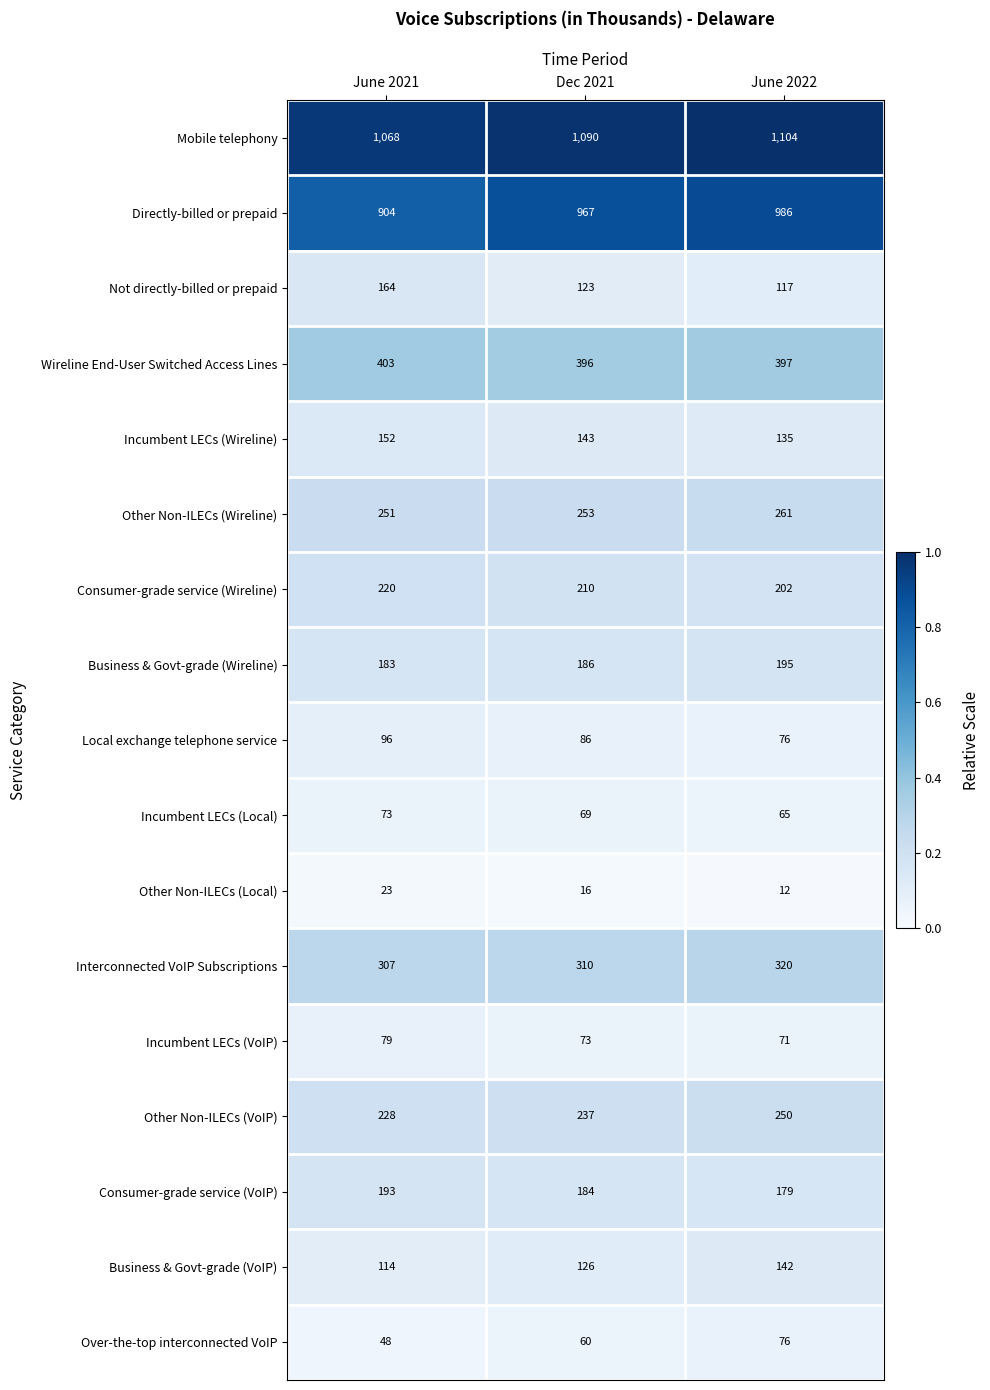

Which series has the largest total across all categories?

Mobile telephony